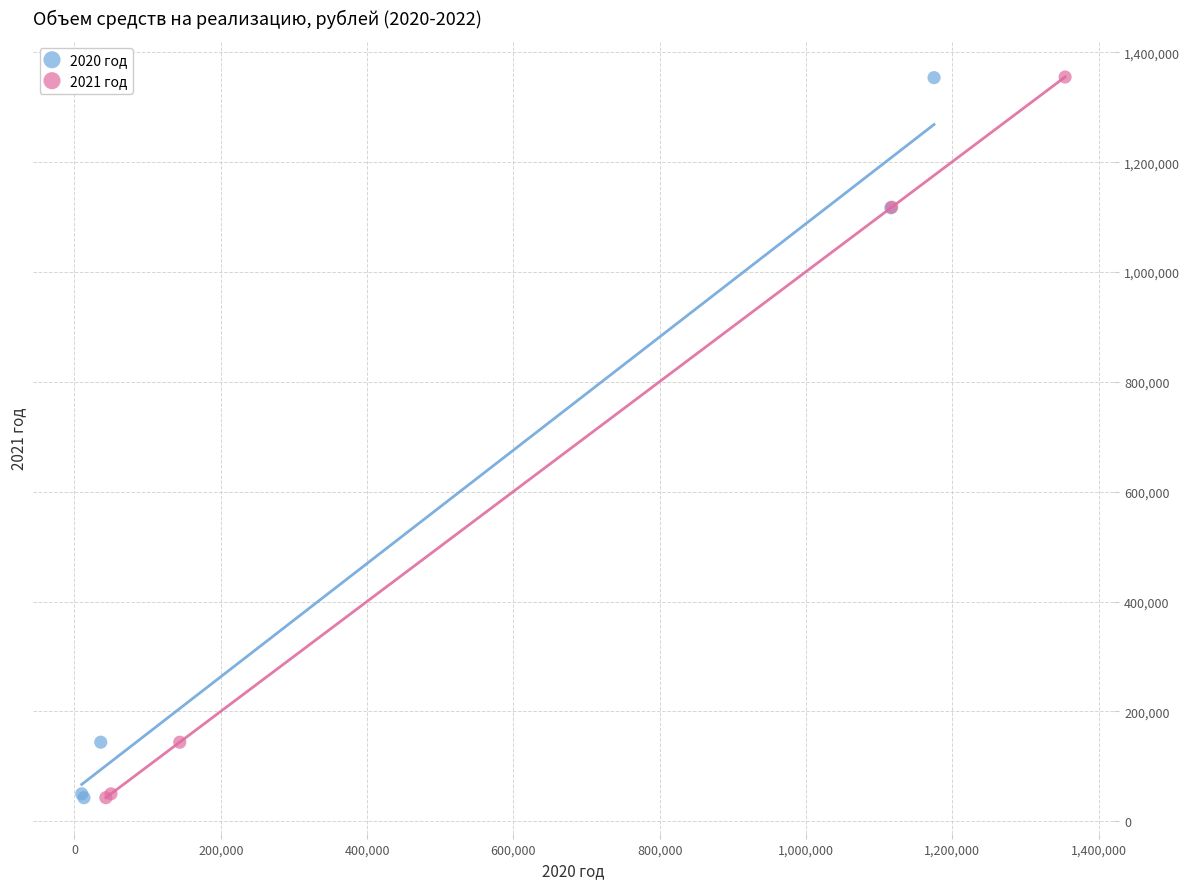

Which series has the widest spread of Y values?

2021 год